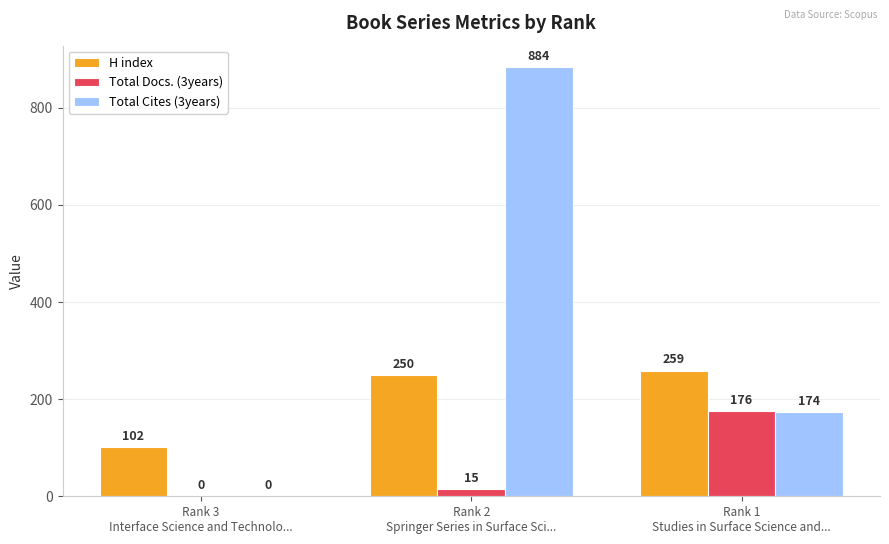

Reading left to right, transcribe all the data shown in this chart.

H index: Rank 3
Interface Science and Technolo...=102	Rank 2
Springer Series in Surface Sci...=250	Rank 1
Studies in Surface Science and...=259
Total Docs. (3years): Rank 3
Interface Science and Technolo...=0	Rank 2
Springer Series in Surface Sci...=15	Rank 1
Studies in Surface Science and...=176
Total Cites (3years): Rank 3
Interface Science and Technolo...=0	Rank 2
Springer Series in Surface Sci...=884	Rank 1
Studies in Surface Science and...=174